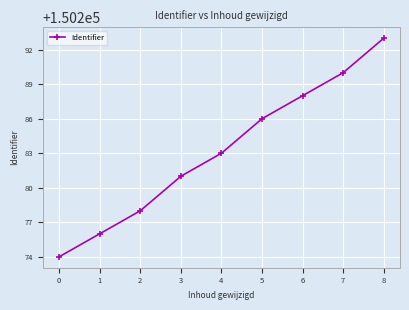

List the labels in order of value, largest first.

8, 7, 6, 5, 4, 3, 2, 1, 0